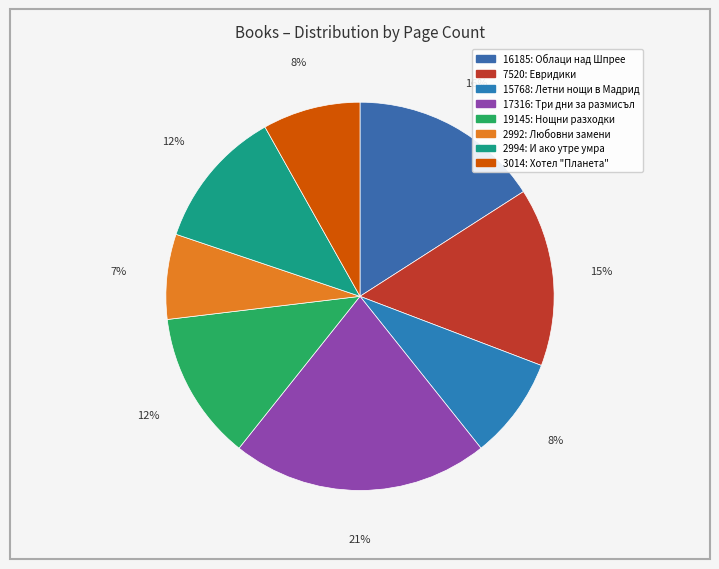

To the nearest percent, what percentage of the pie is 2992?

7%